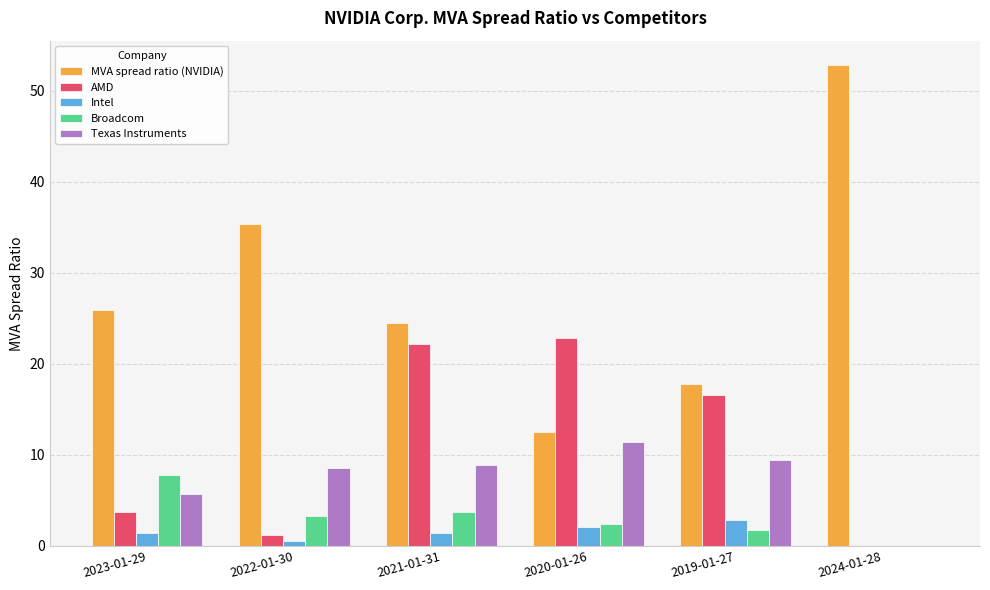

At which category is the sum across all series the highest?

2021-01-31